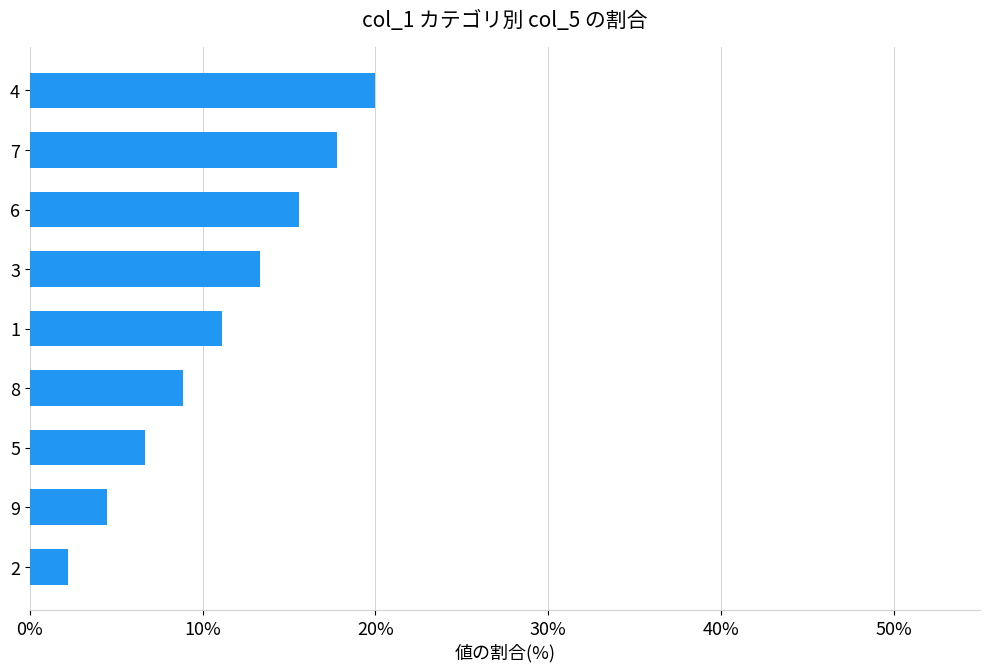

Reading bottom to top, list all the values displayed in this chart.

2.2	4.4	6.7	8.9	11.1	13.3	15.6	17.8	20.0